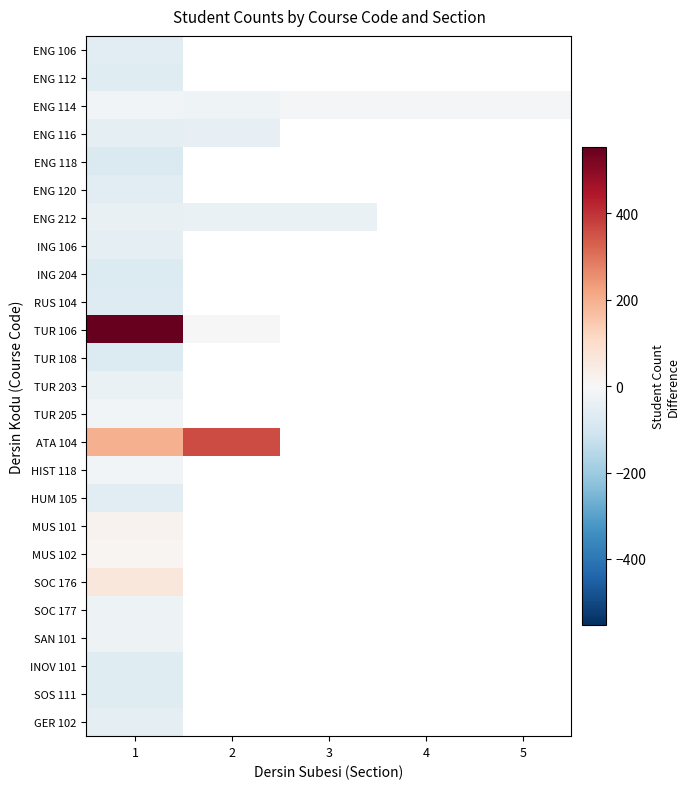

Is it true that ENG 106 equals -89.7 at 1?

False